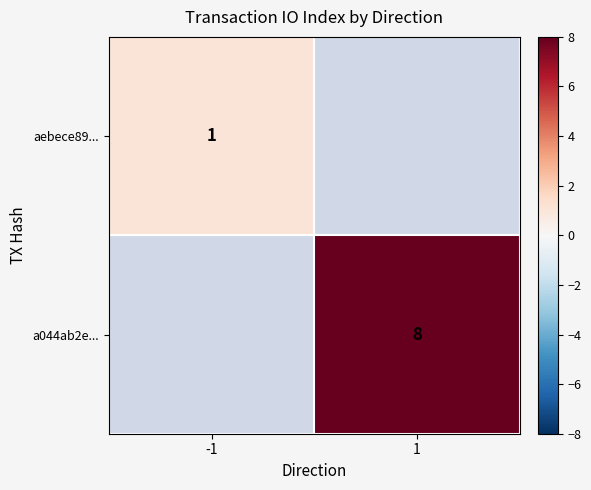

The value of a044ab2e... at 1 is 8. True or false?

True